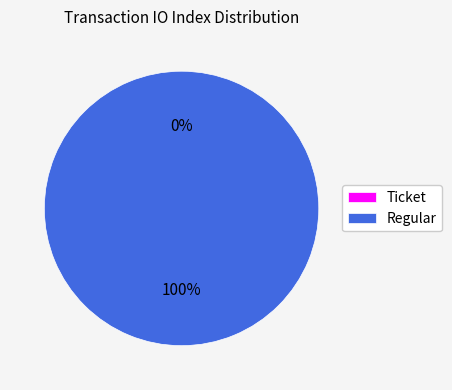

The Ticket slice represents 6% of the pie. True or false?

False